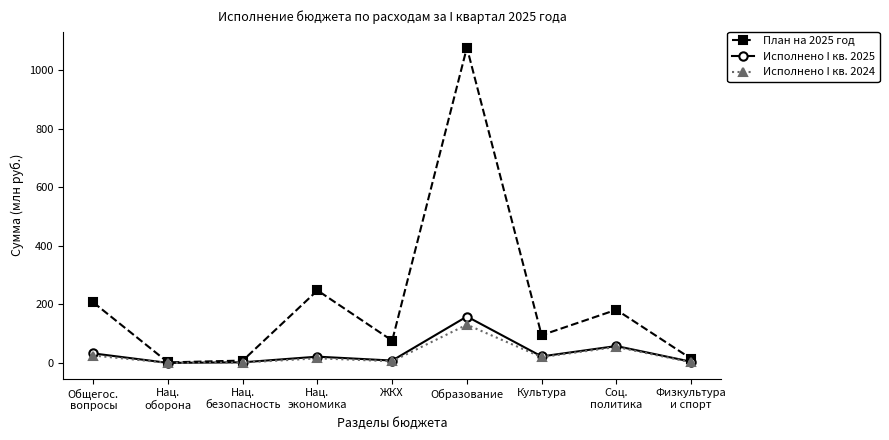

True or false: План на 2025 год has a value of 14.9 at Физкультура
и спорт.

True